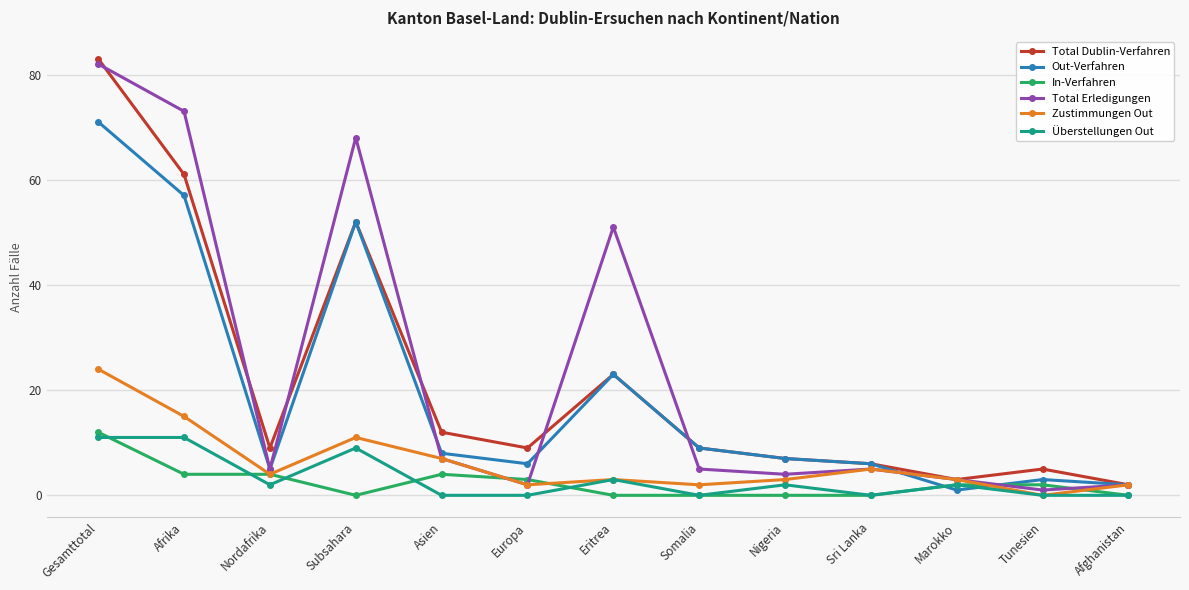

At which category does Total Erledigungen reach its first local valley?

Nordafrika